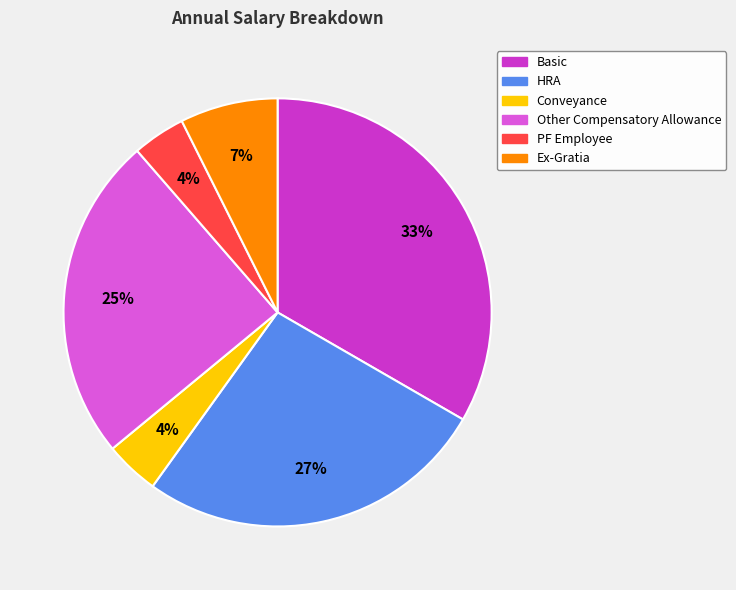

True or false: HRA accounts for 19% of the total.

False